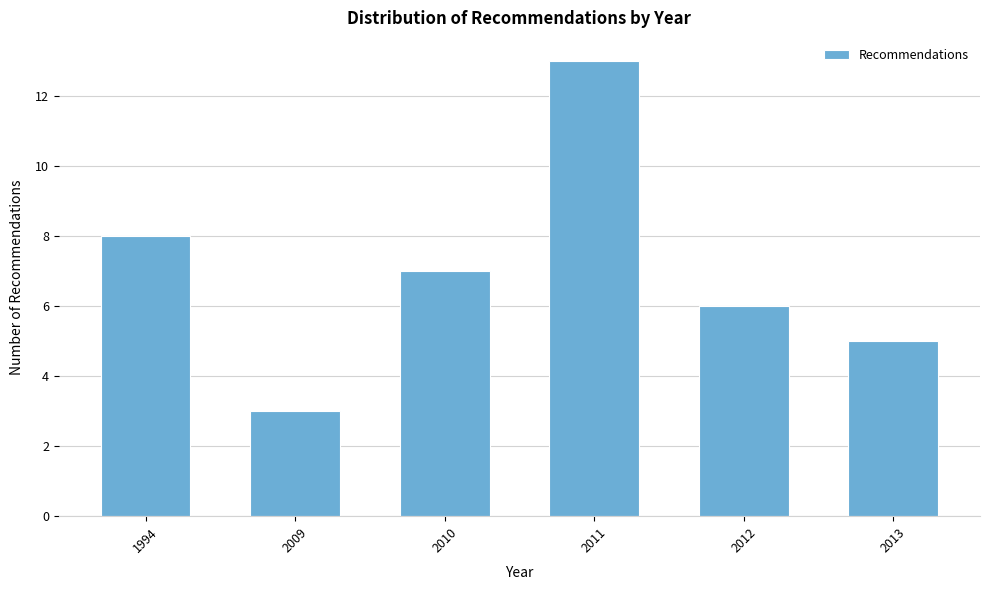

Reading left to right, what are all the values shown in this chart?

8	3	7	13	6	5